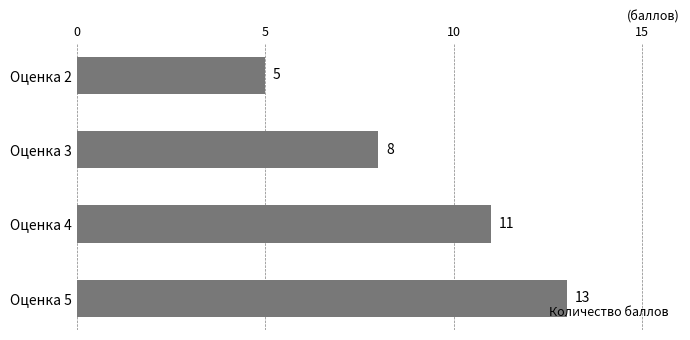

Reading top to bottom, list all the values displayed in this chart.

5	8	11	13